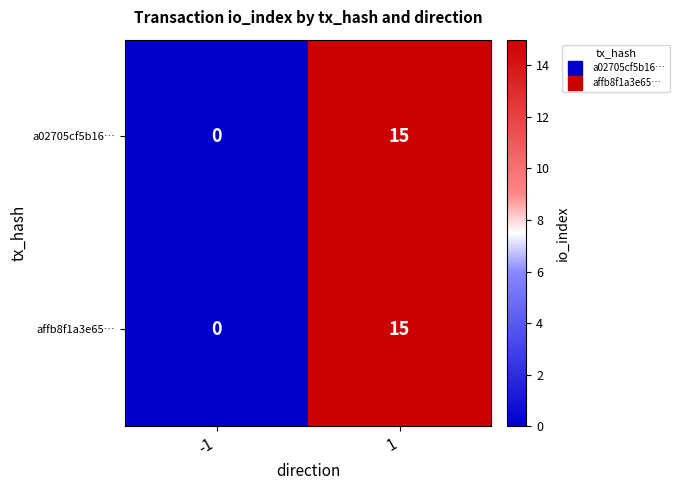

Reading right to left, extract all data points from this chart.

a02705cf5b16…: 1=15	-1=0
affb8f1a3e65…: 1=15	-1=0